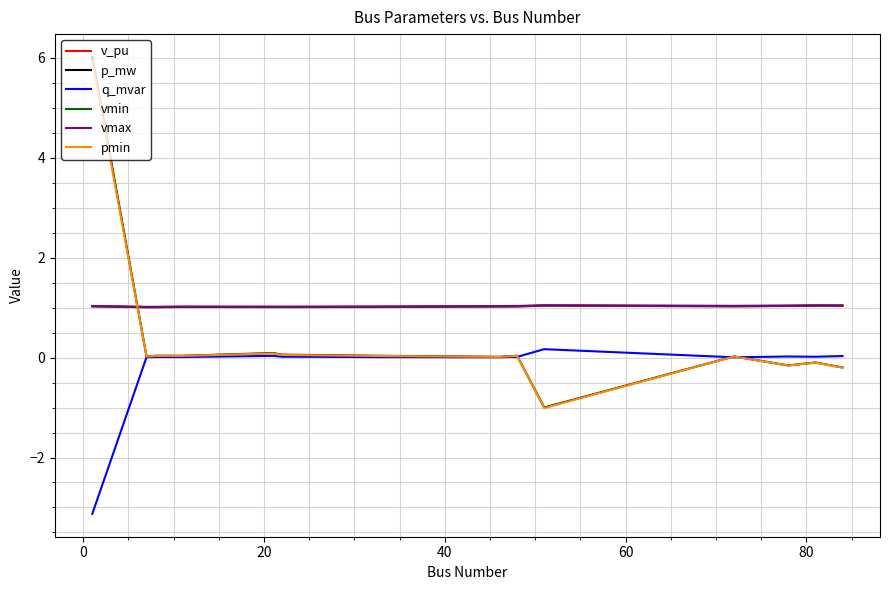

True or false: vmax and p_mw intersect in this chart.

True